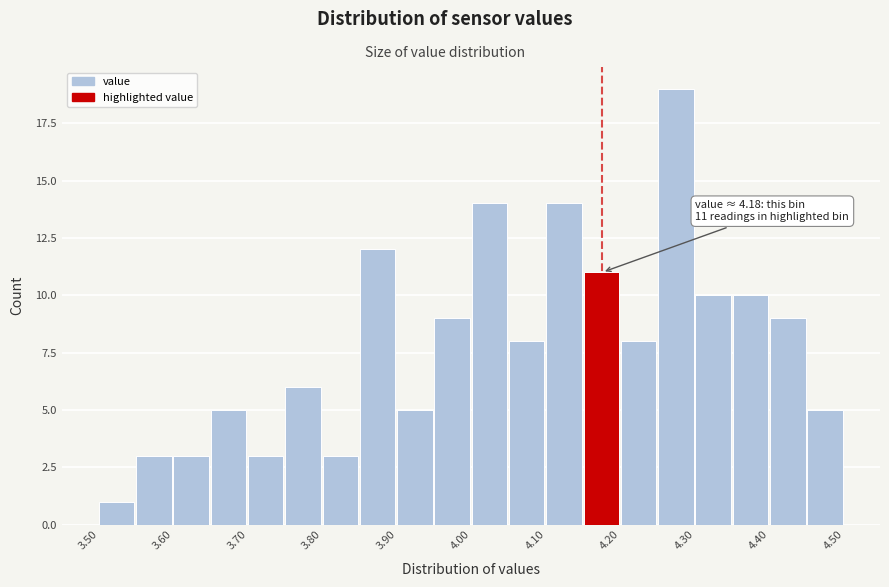

Which range on the x-axis has the tallest bar?

4.25 to 4.30